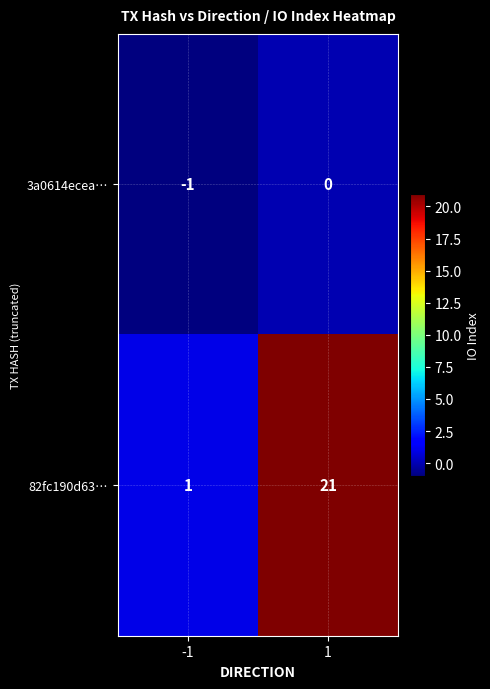

Which series has the widest spread of values?

82fc190d63…